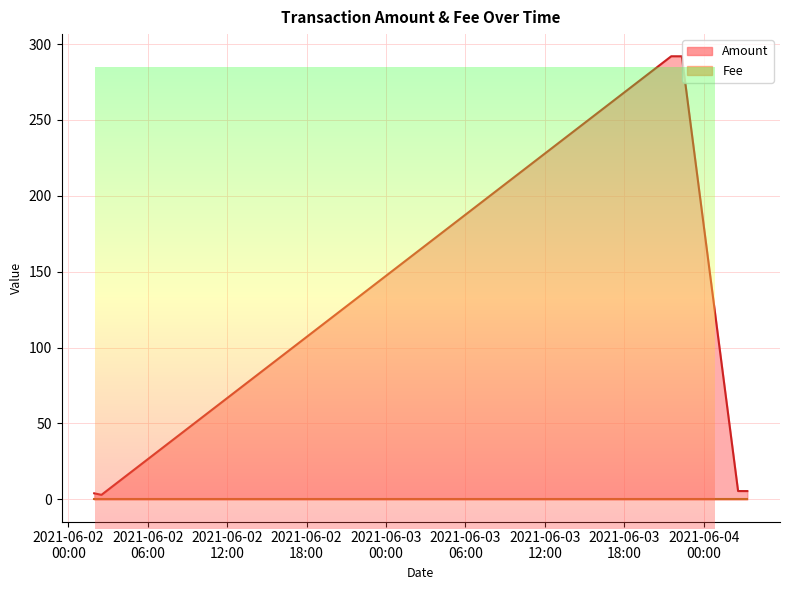

What is the sum of all values?

601.9